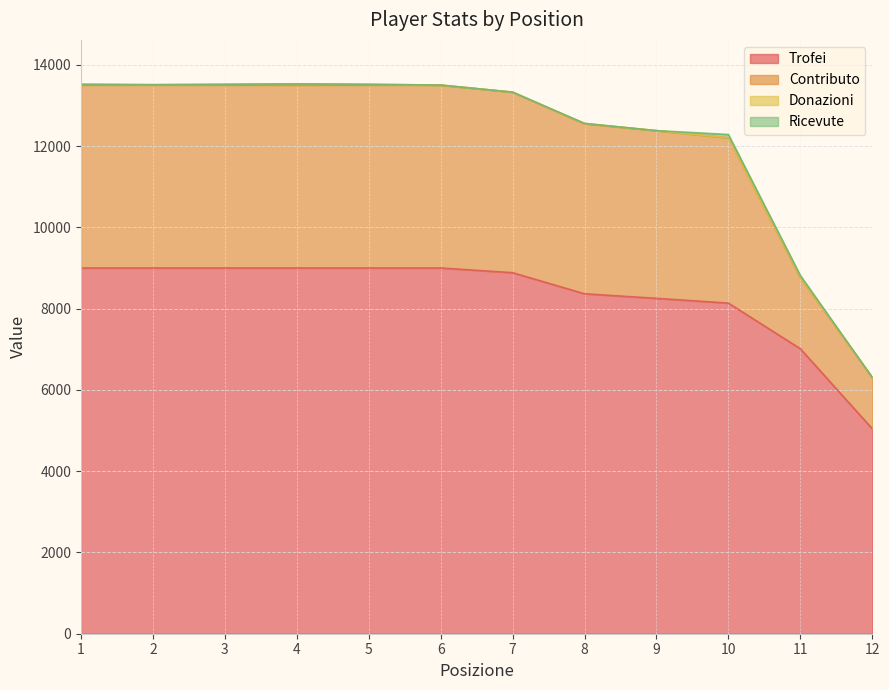

At which category is the sum across all series the highest?

1